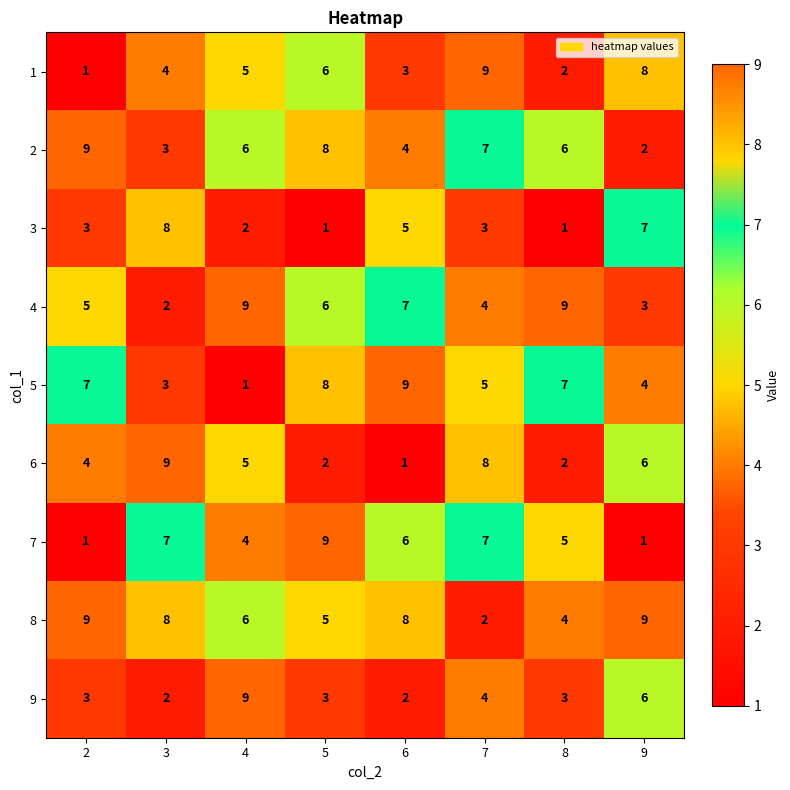

The value of 6 at 6 is 1. True or false?

True